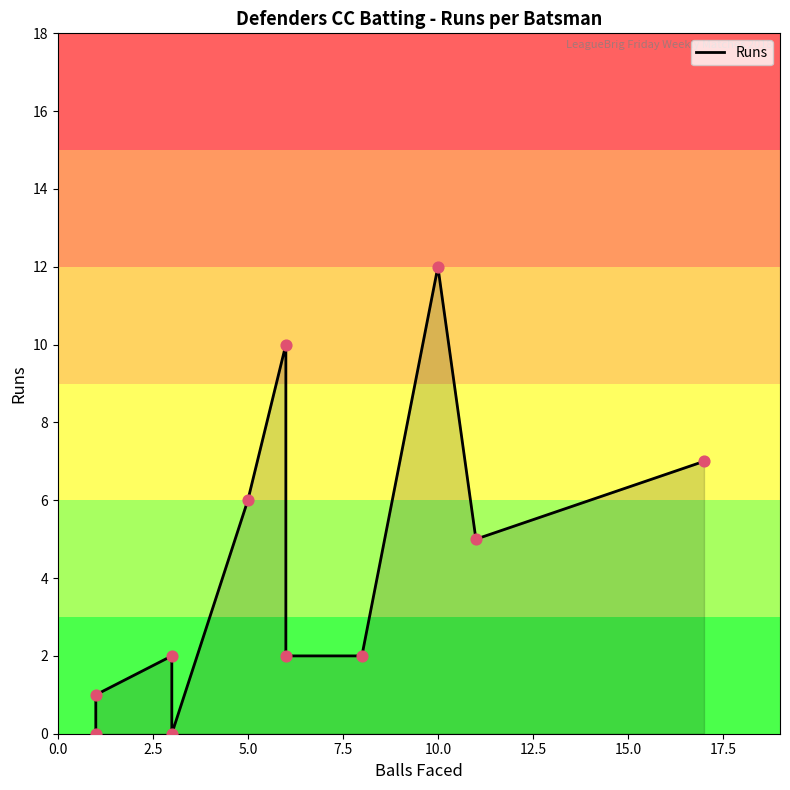

Between 2.5 and 0.0, which is larger?

2.5